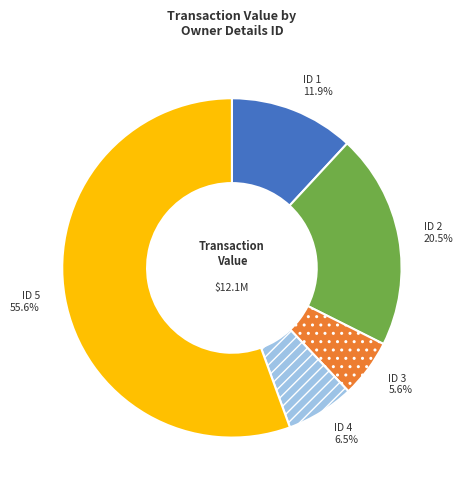

Which slice is the smallest?

ID 3